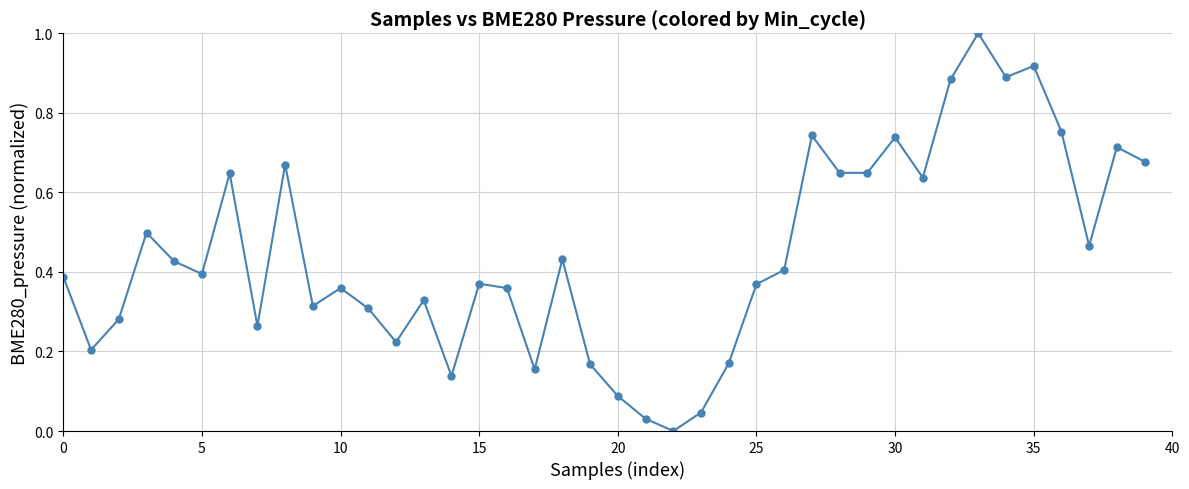

What is the maximum value shown in the chart?

1.0